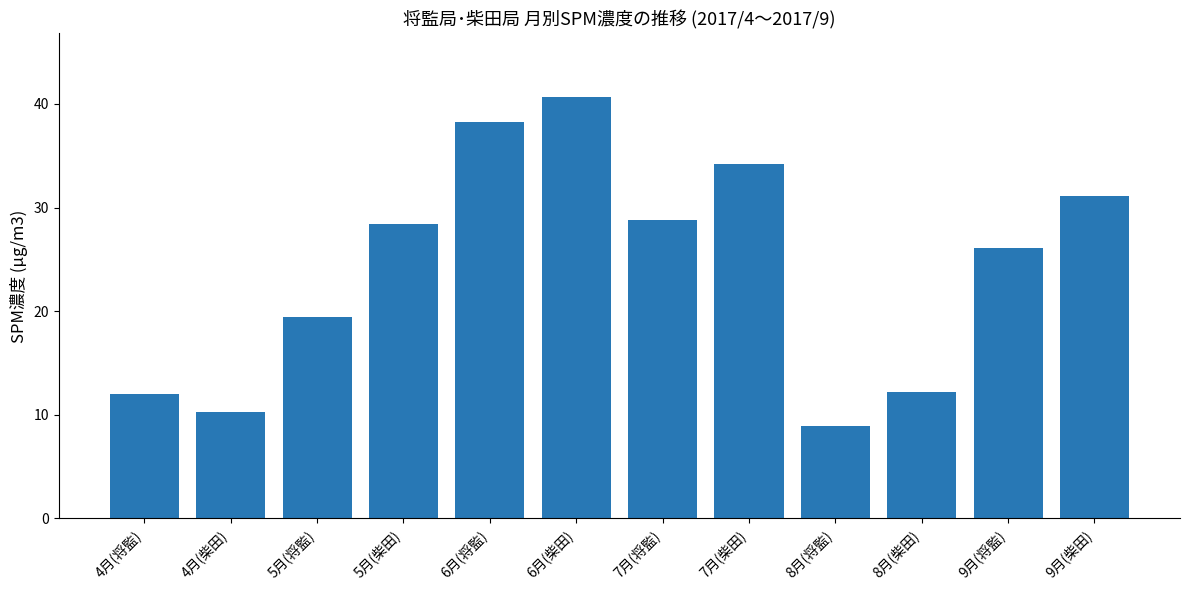

What is the difference between the maximum and second lowest values?

30.4